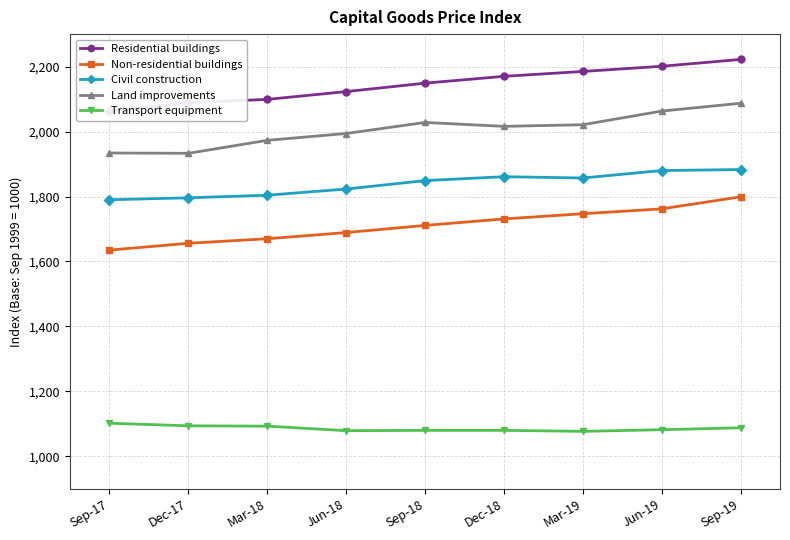

At which label is Non-residential buildings closest to 1717?

Sep-18